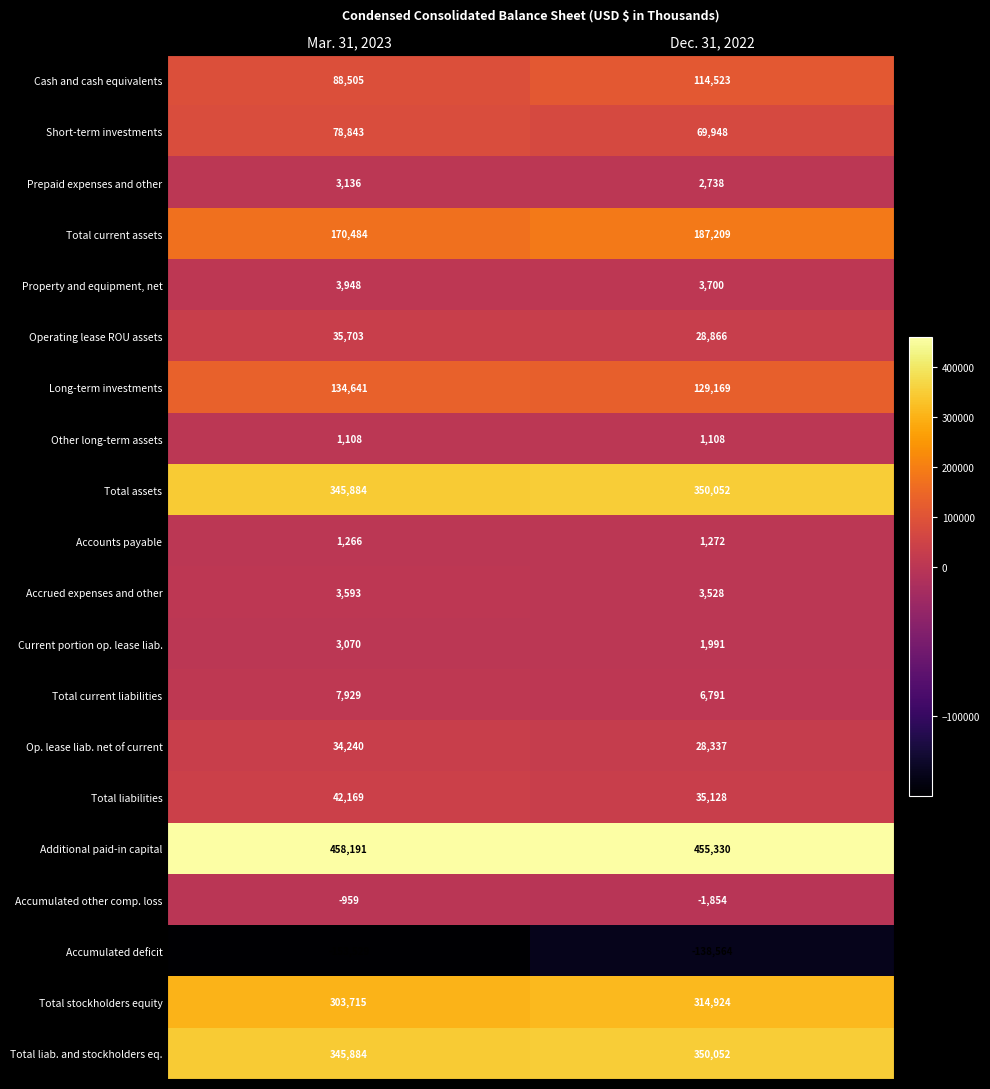

The Other long-term assets series shows 1823 at Dec. 31, 2022. True or false?

False